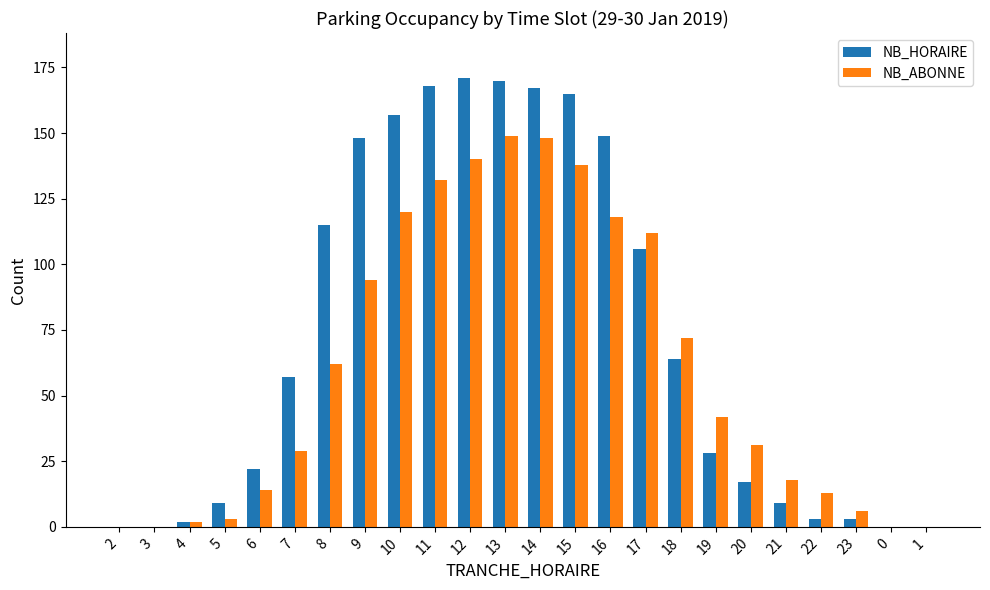

What is the approximate value of NB_ABONNE at 19, to the nearest 50?

50